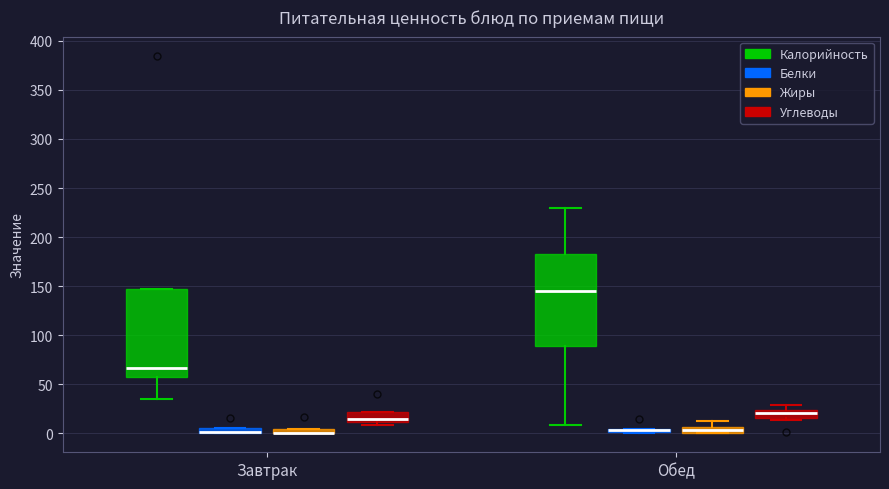

Where does the median line of the box for Завтрак (Углеводы) sit on the y-axis? The values are not printed on the chart, so give them approximately, as read against the axis.

15